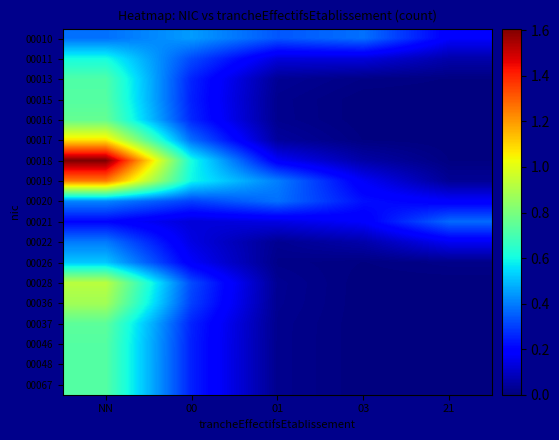

Reading left to right, transcribe all the data shown in this chart.

00010: NN=0.4	00=0.4	01=0.3	03=0.4	21=0.2
00011: NN=0.6	00=0.3	01=0.1	03=0.1	21=0.1
00013: NN=0.7	00=0.3	01=0.0	03=0.0	21=0.0
00015: NN=0.7	00=0.3	01=0.0	03=0.0	21=0.0
00016: NN=0.8	00=0.3	01=0.0	03=0.0	21=0.0
00017: NN=1.1	00=0.4	01=0.0	03=0.0	21=0.0
00018: NN=1.6	00=0.6	01=0.2	03=0.1	21=0.0
00019: NN=1.3	00=0.6	01=0.4	03=0.2	21=0.0
00020: NN=0.4	00=0.3	01=0.4	03=0.2	21=0.2
00021: NN=0.2	00=0.1	01=0.1	03=0.2	21=0.4
00022: NN=0.4	00=0.1	01=0.0	03=0.1	21=0.2
00026: NN=0.5	00=0.2	01=0.0	03=0.0	21=0.0
00028: NN=0.9	00=0.3	01=0.0	03=0.0	21=0.0
00036: NN=0.9	00=0.3	01=0.0	03=0.0	21=0.0
00037: NN=0.7	00=0.3	01=0.0	03=0.0	21=0.0
00046: NN=0.7	00=0.3	01=0.0	03=0.0	21=0.0
00048: NN=0.7	00=0.3	01=0.0	03=0.0	21=0.0
00067: NN=0.7	00=0.3	01=0.0	03=0.0	21=0.0